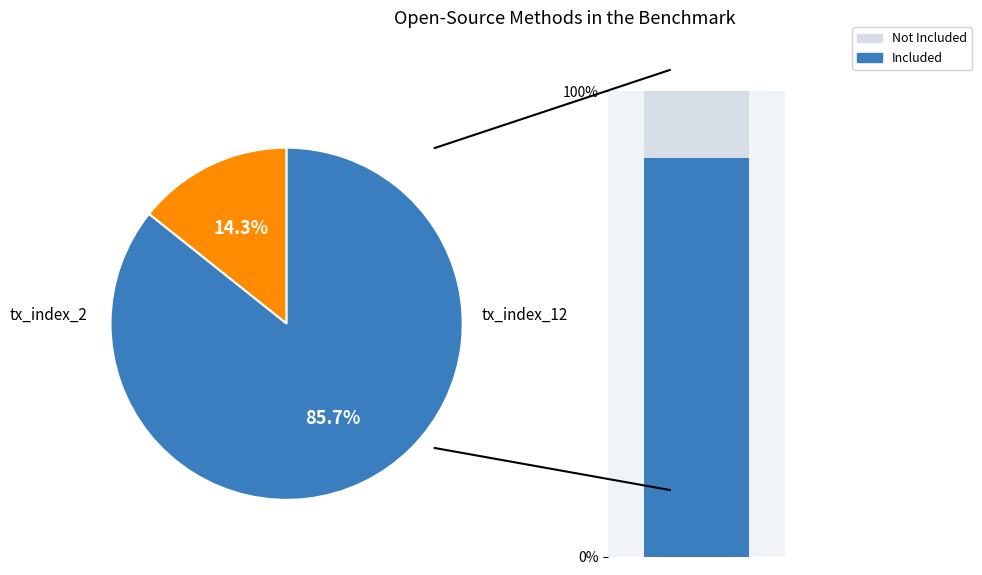

Rank the categories by value from lowest to highest.

tx_index_2, tx_index_12